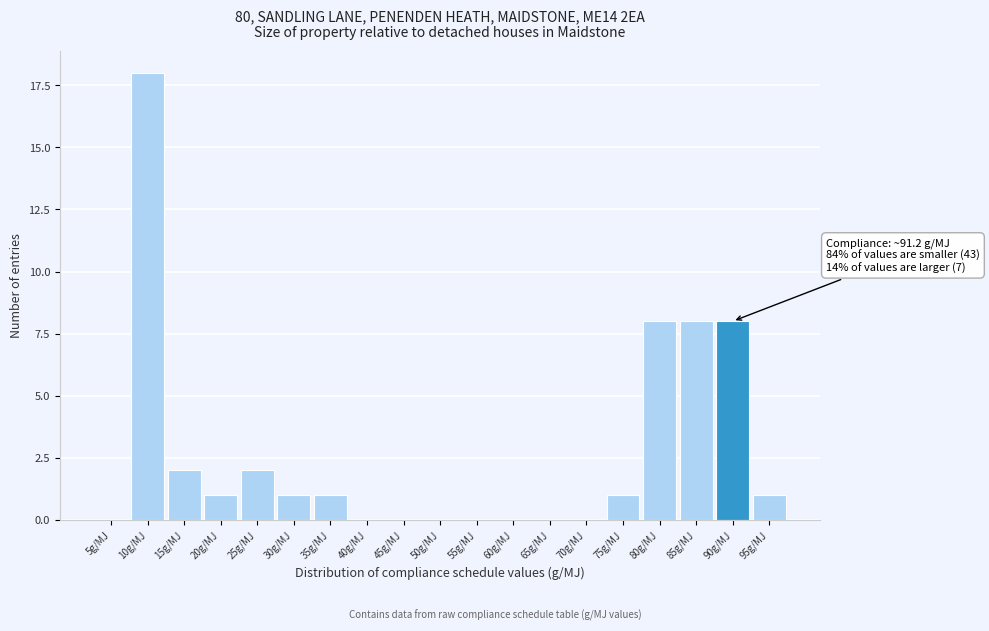

Reading left to right, transcribe all the data shown in this chart.

5g/MJ=0	10g/MJ=18	15g/MJ=2	20g/MJ=1	25g/MJ=2	30g/MJ=1	35g/MJ=1	40g/MJ=0	45g/MJ=0	50g/MJ=0	55g/MJ=0	60g/MJ=0	65g/MJ=0	70g/MJ=0	75g/MJ=1	80g/MJ=8	85g/MJ=8	90g/MJ=8	95g/MJ=1